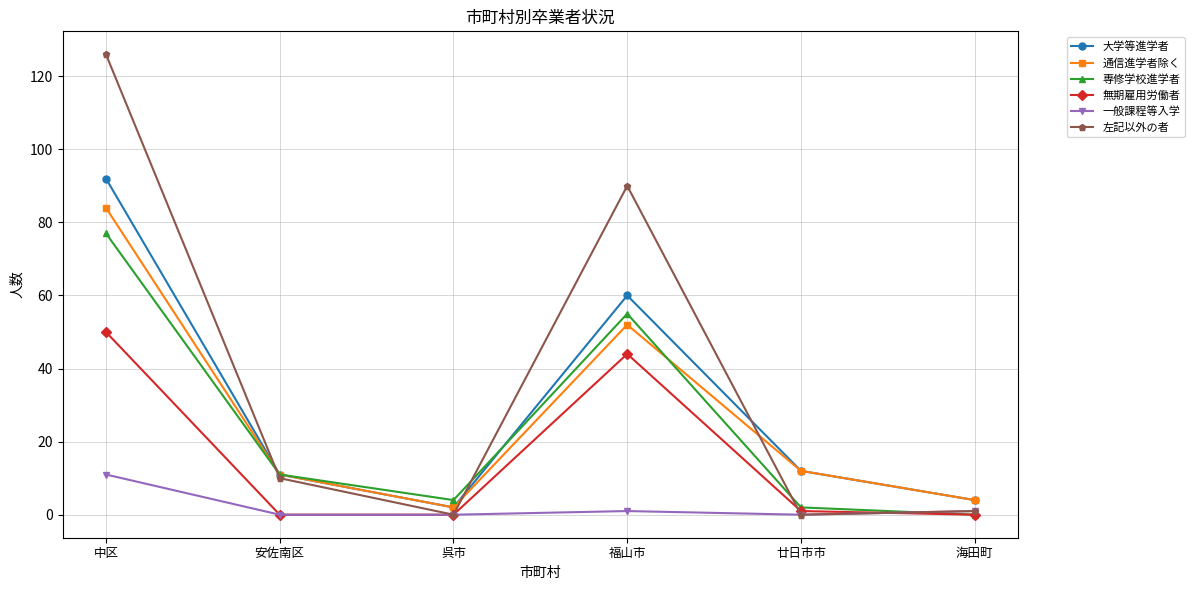

What is the highest value of the 無期雇用労働者 series?

50